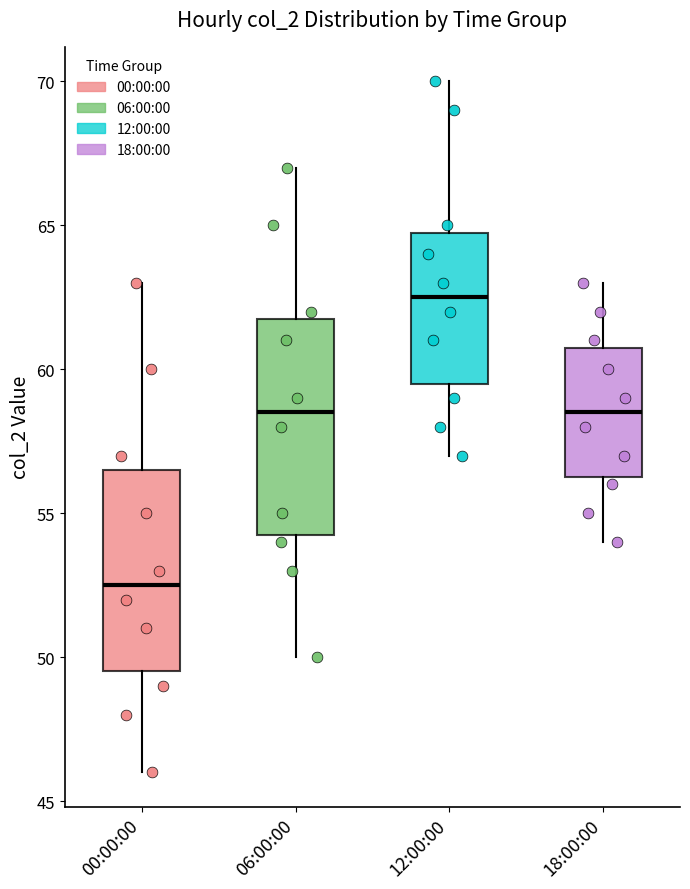

Which box's median line is the highest?

12:00:00